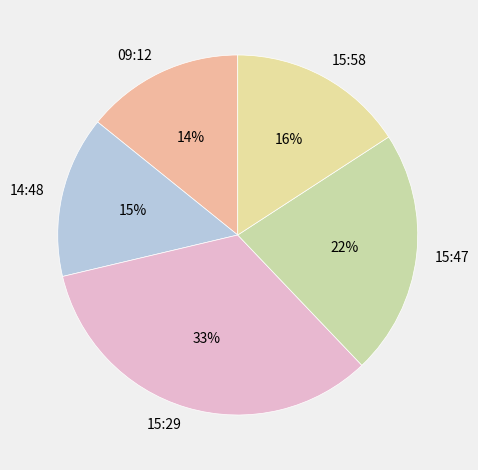

Is the sum of 14:48 and 15:47 greater than half?

No